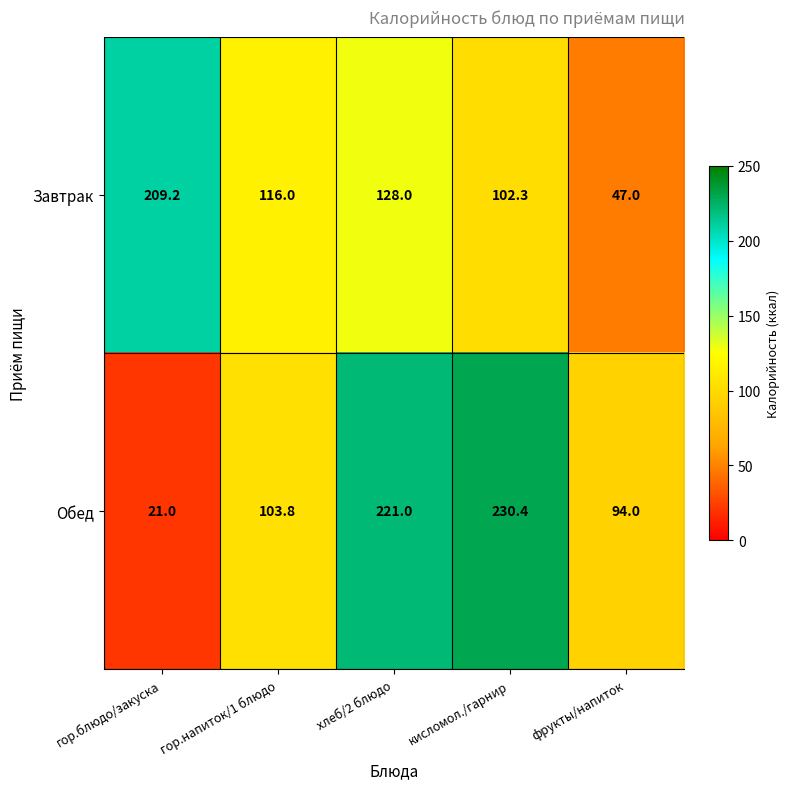

Where does the Обед series first go above 103?

гор.напиток/1 блюдо